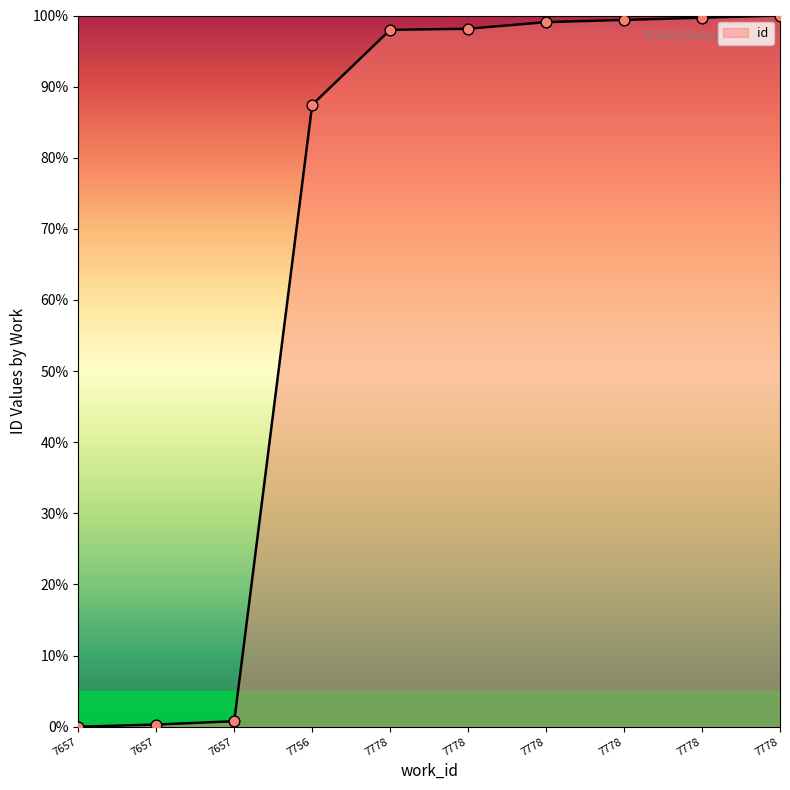

What is the change in value from 7778 to 7778?

+1.6